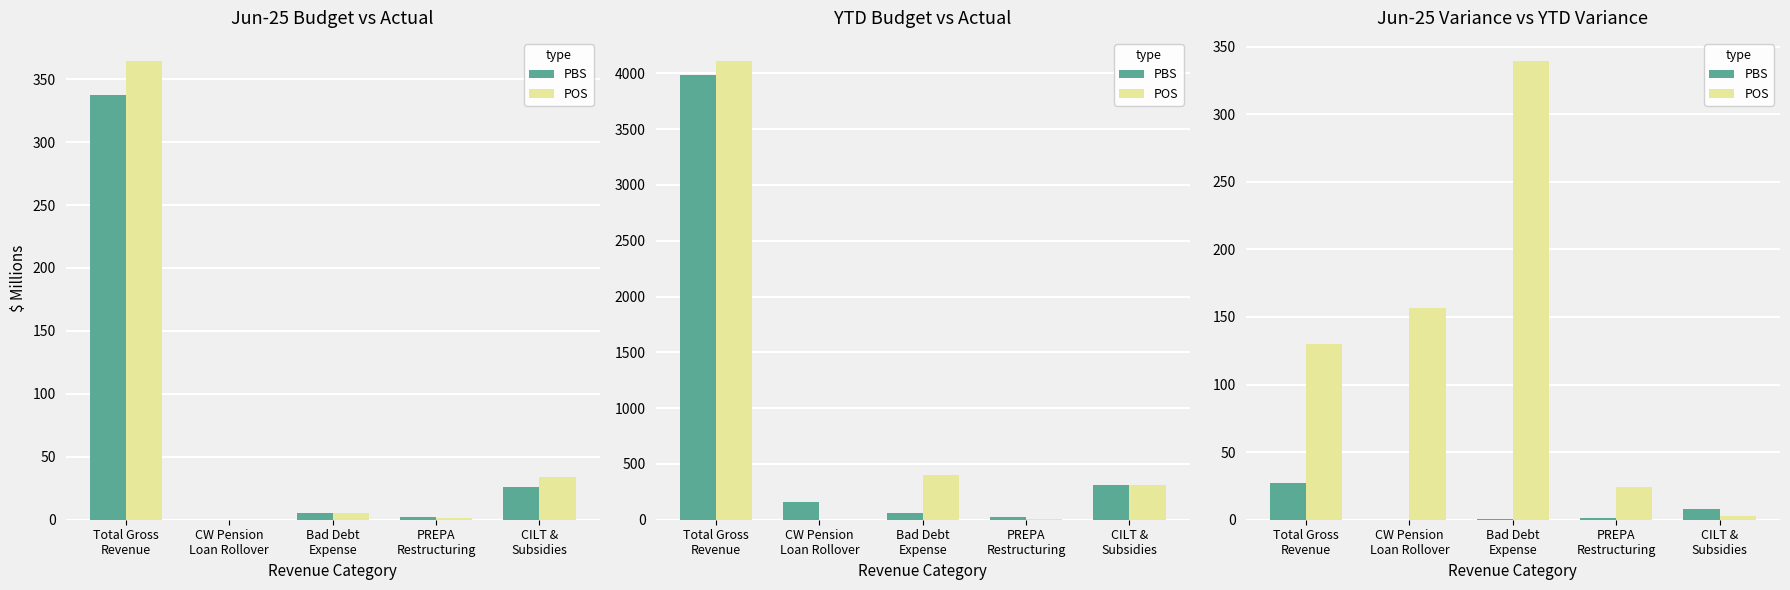

What is the average value of the PBS series?

7.3